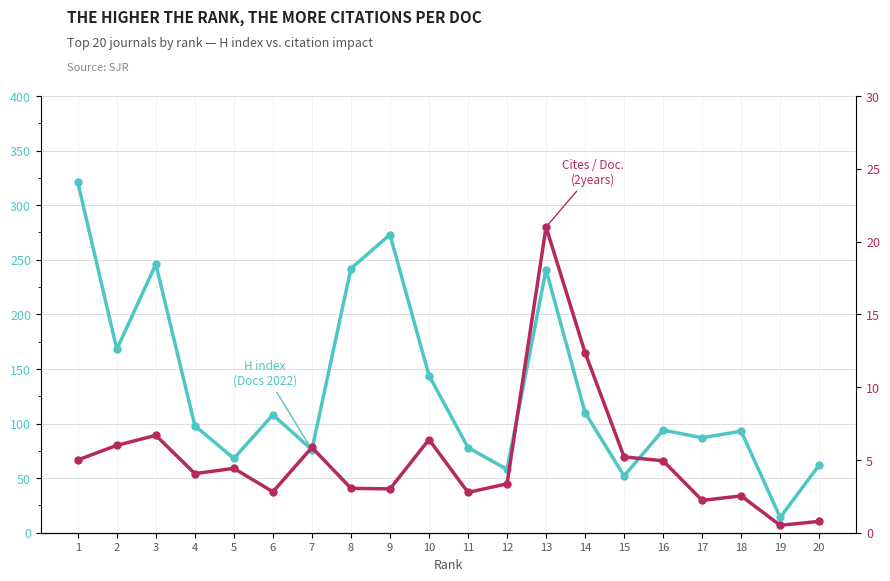

What value does the H index (Docs 2022) series have at 18?

93.0